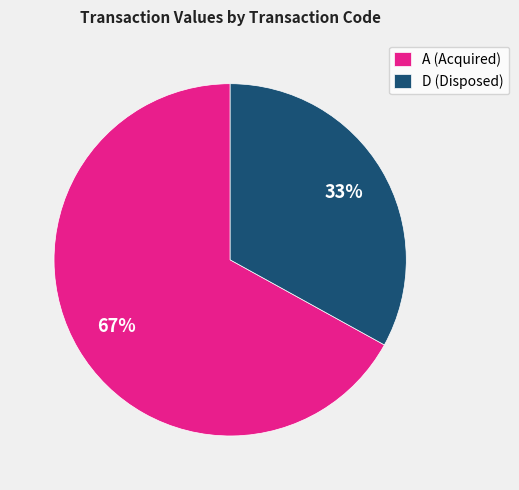

Approximately how many times larger is the value at A (Acquired) compared to D (Disposed)?

2.0